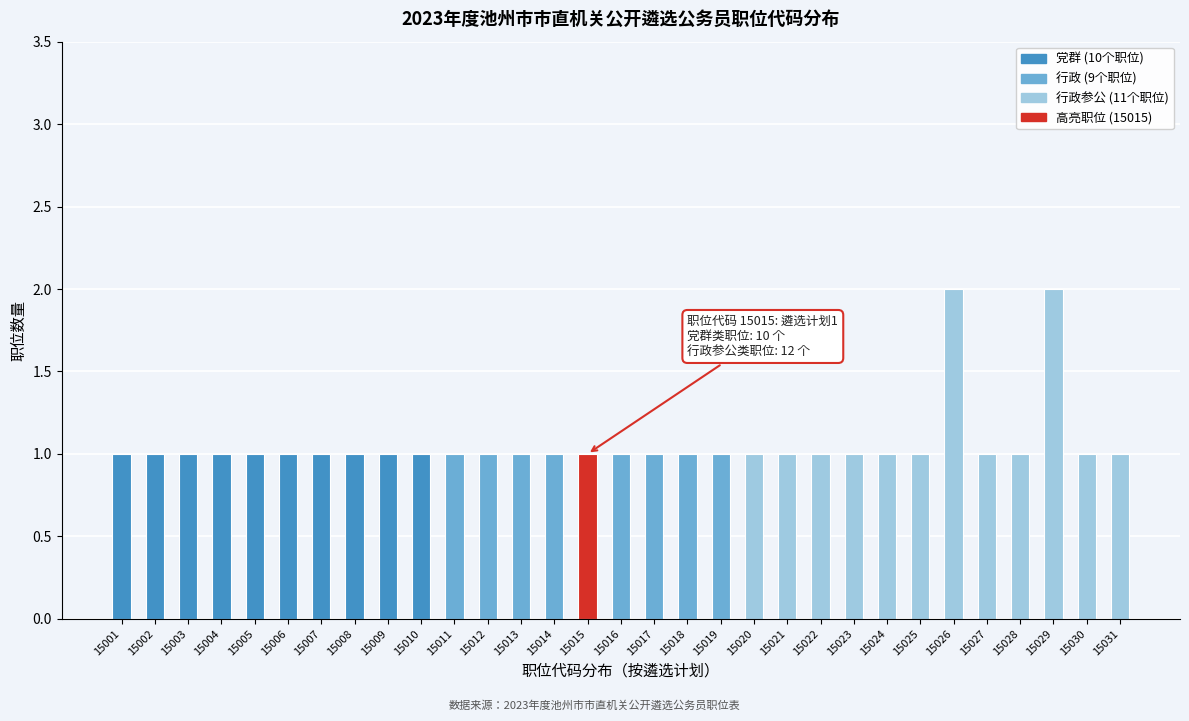

What is the value of the 20th bar from the left?

1